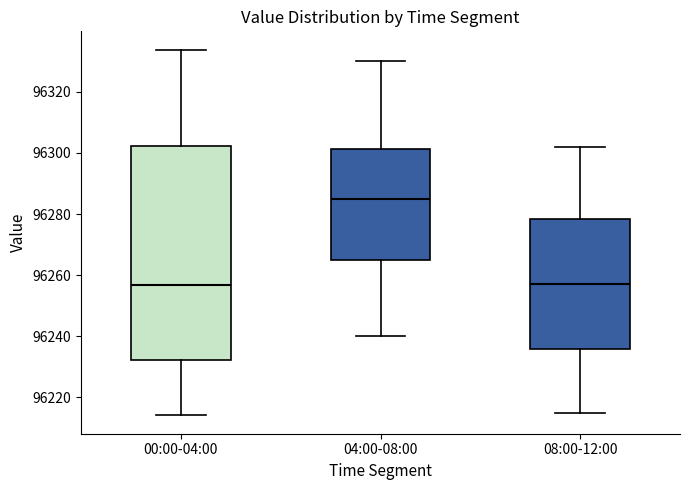

Which box is the tallest, from its lower edge to its upper edge?

00:00-04:00